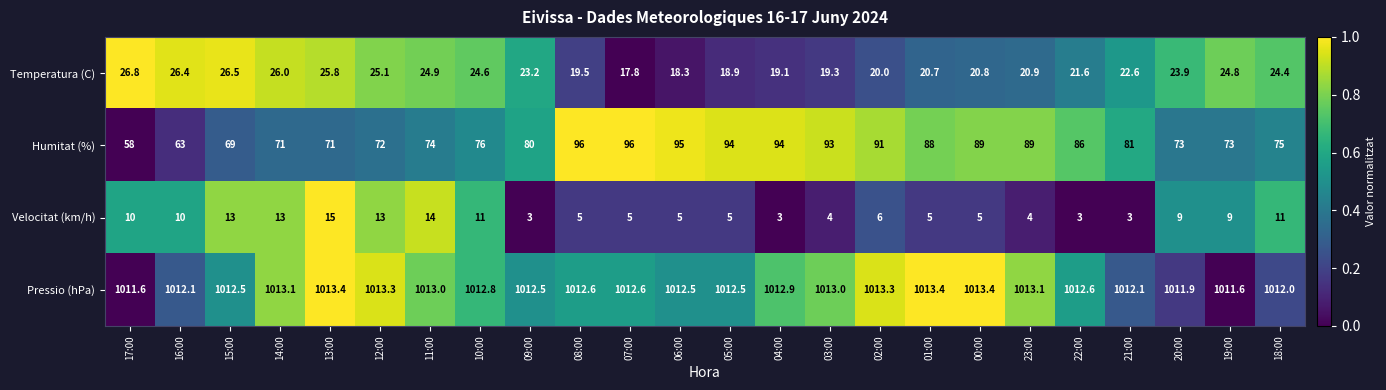

Which series has the largest total across all categories?

Pressio (hPa)